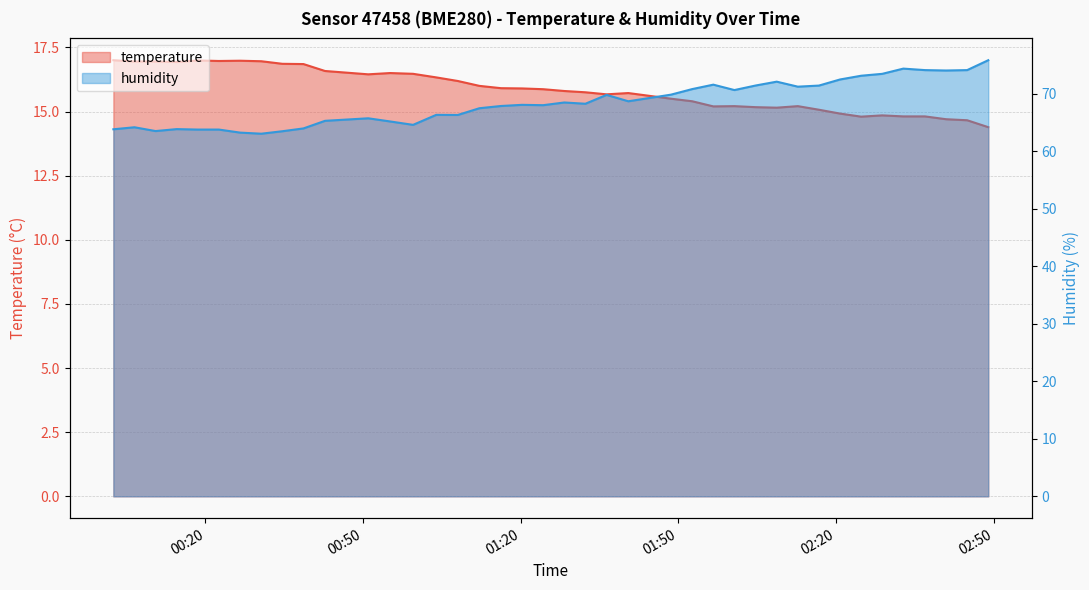

At which label does temperature first exceed 15?

00:20